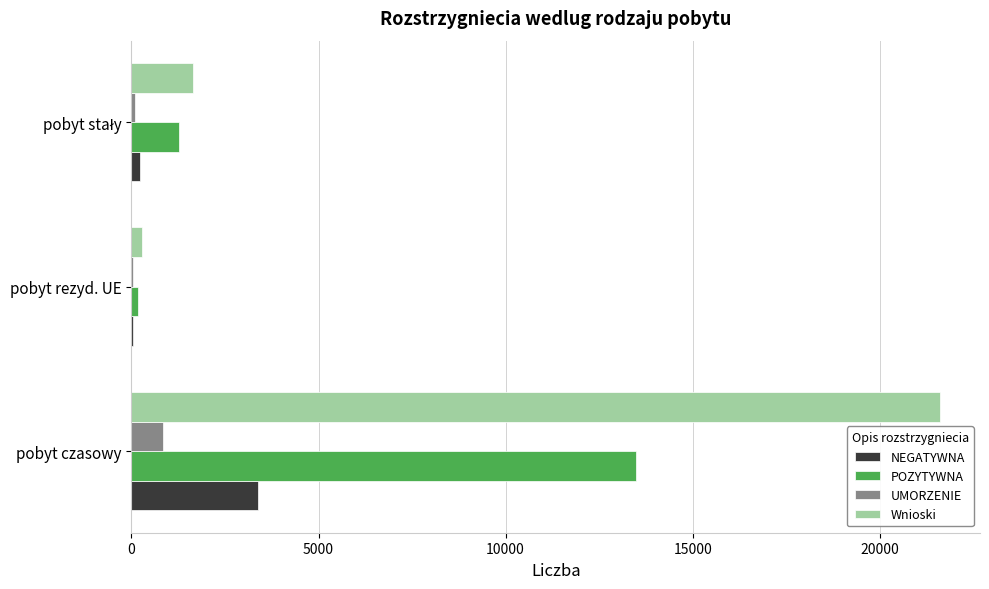

How many data points does each series have?

3